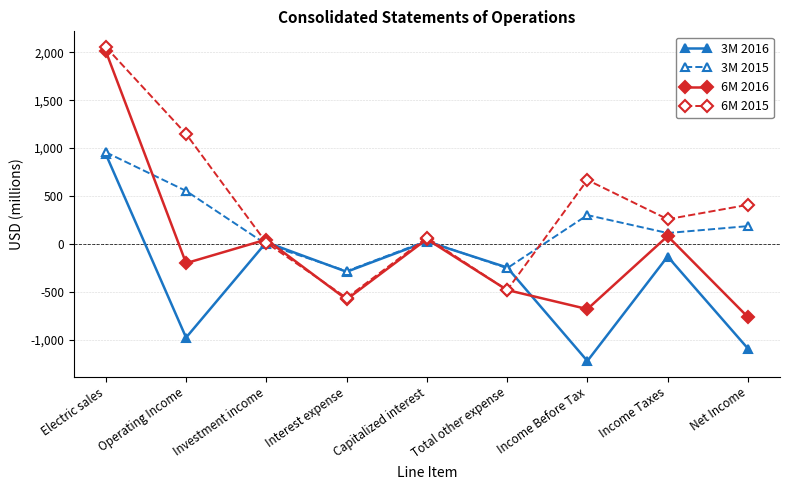

Where is the first local maximum for 6M 2015?

Capitalized interest